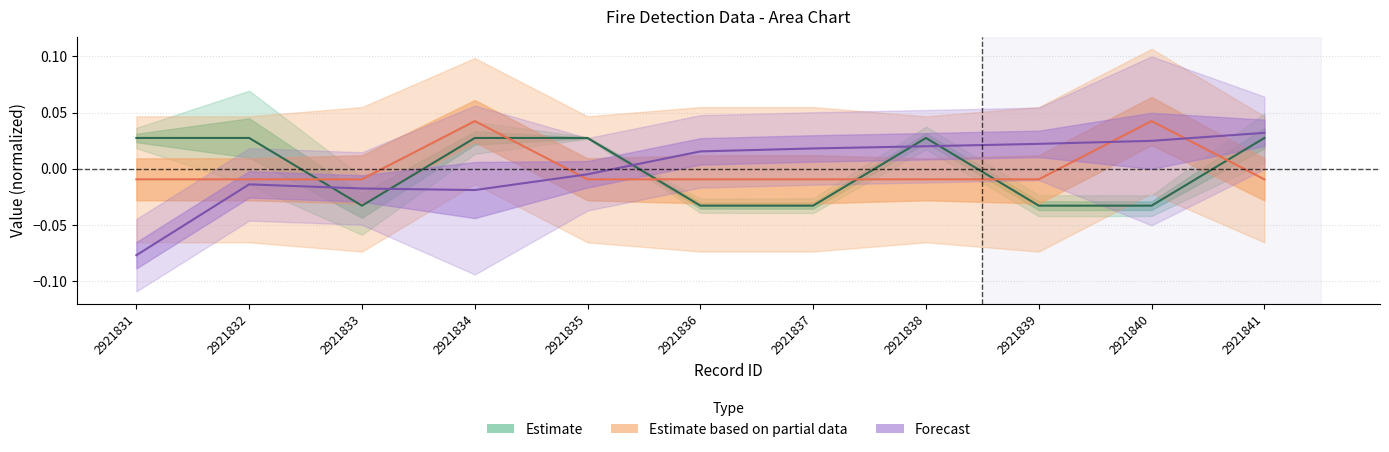

True or false: lintang has more than 0 points higher than both neighbors.

True